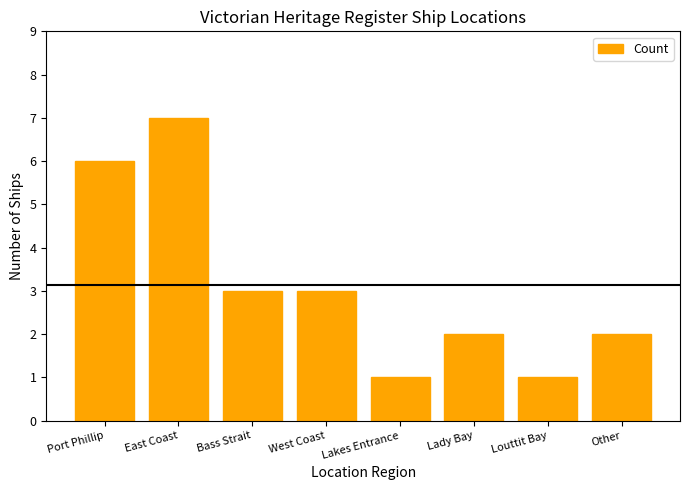

Reading left to right, list all the values displayed in this chart.

6	7	3	3	1	2	1	2